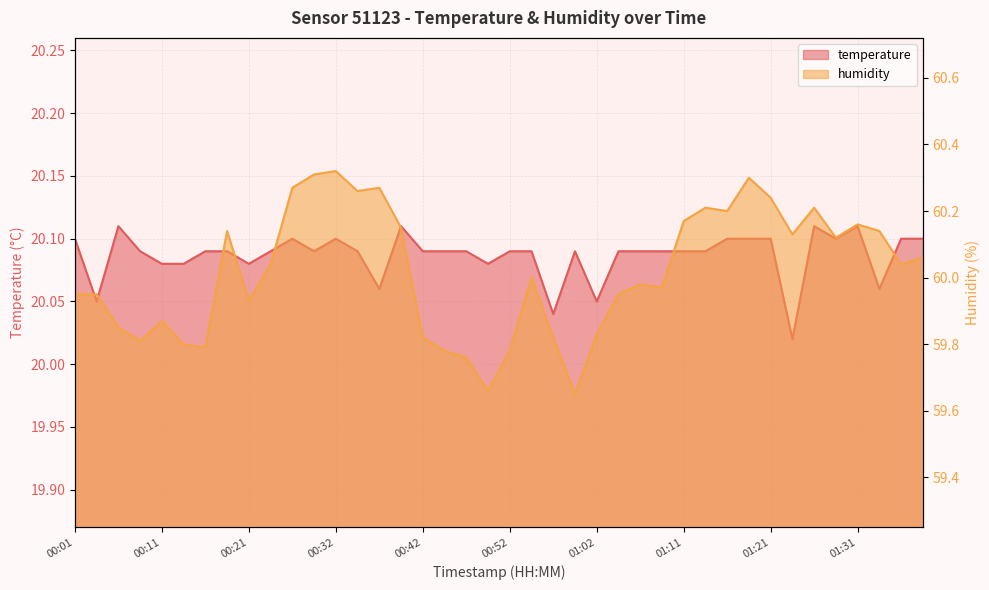

At which category does temperature reach its first local valley?

00:03